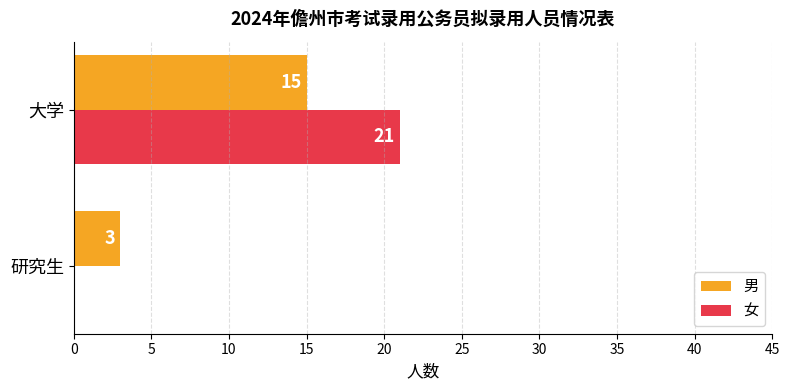

What is the sum of the 女 values at 研究生 and 大学?

21